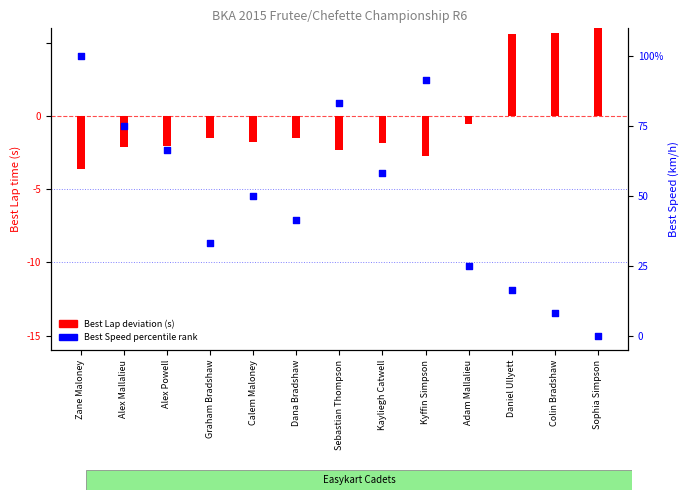

What is the change in value from Calem Maloney to Daniel Ullyett?

-33.3